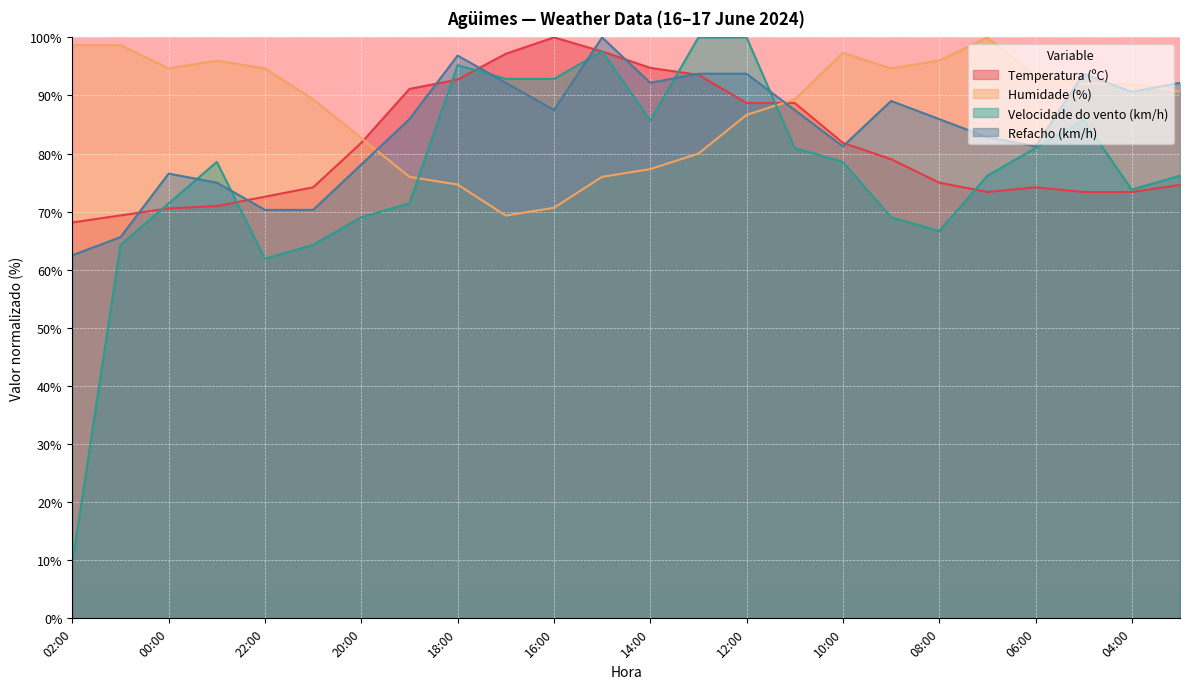

What value does the Humidade (%) series have at 06:00?

93.3